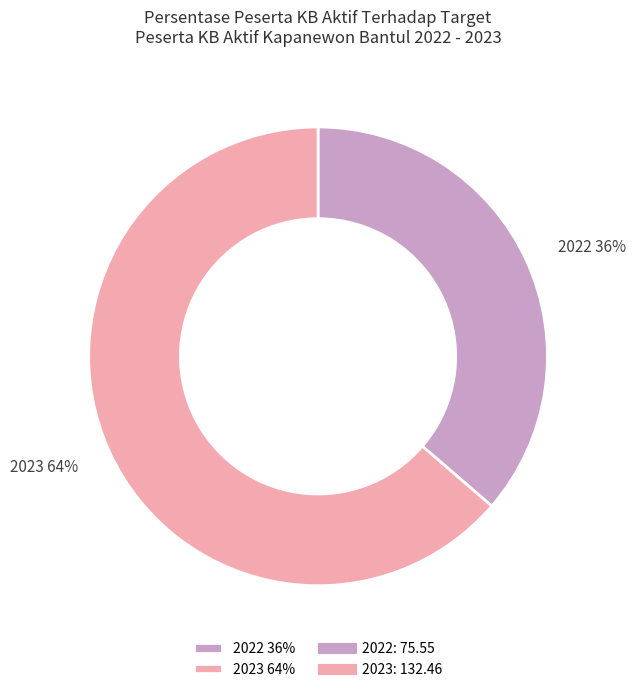

Which category accounts for the majority?

2023